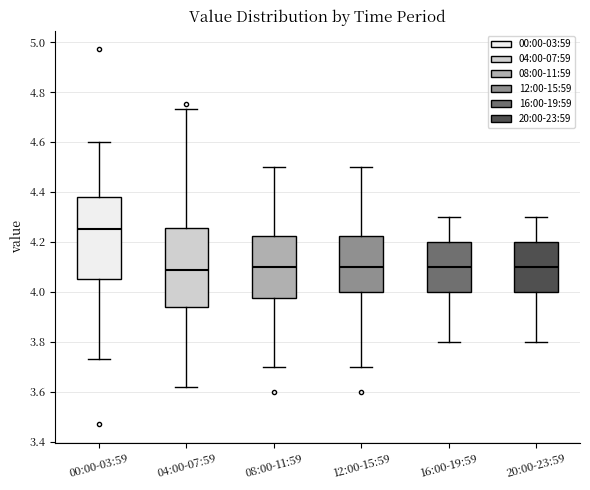

Reading left to right, read every box against the y-axis: the position of its median line, the range the box covers, and the ends of its whiskers. The values are not printed on the chart, so give them approximately, as read against the axis.

00:00-03:59: median 4.26, box 4.06 to 4.38, whiskers 3.74 to 4.60
04:00-07:59: median 4.08, box 3.94 to 4.26, whiskers 3.62 to 4.74
08:00-11:59: median 4.10, box 3.98 to 4.22, whiskers 3.70 to 4.50
12:00-15:59: median 4.10, box 4.00 to 4.22, whiskers 3.70 to 4.50
16:00-19:59: median 4.10, box 4.00 to 4.20, whiskers 3.80 to 4.30
20:00-23:59: median 4.10, box 4.00 to 4.20, whiskers 3.80 to 4.30